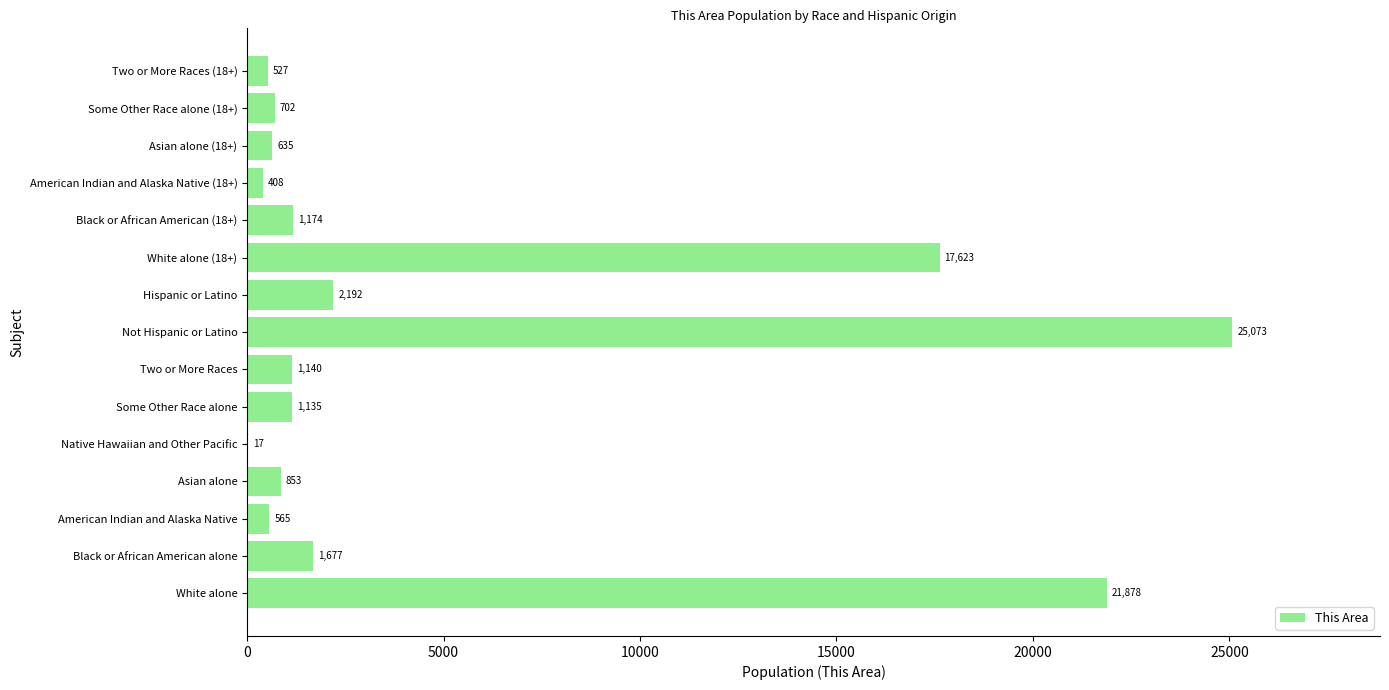

What is the greatest value displayed?

25073